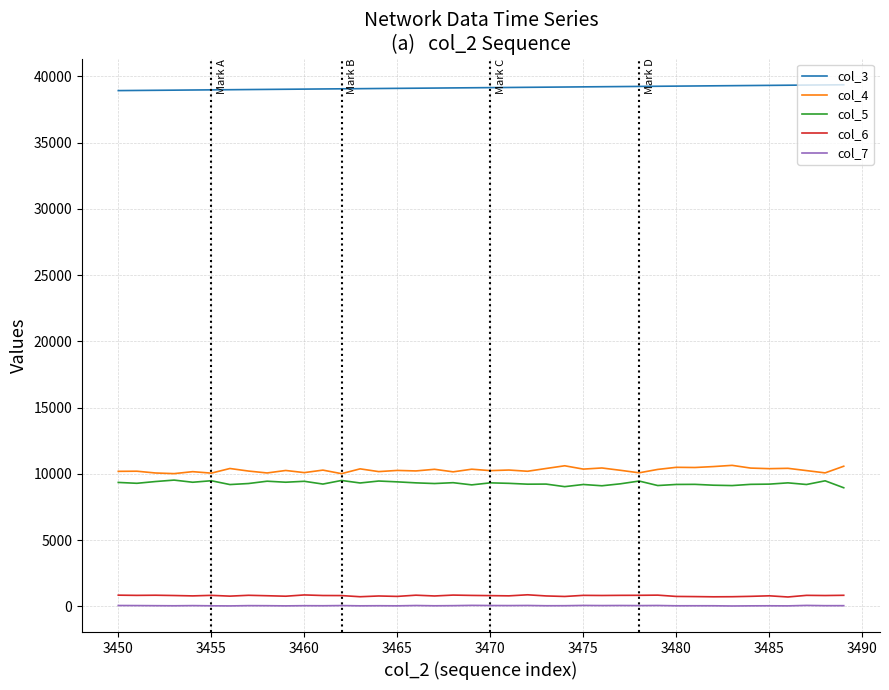

True or false: col_4 and col_6 intersect in this chart.

False